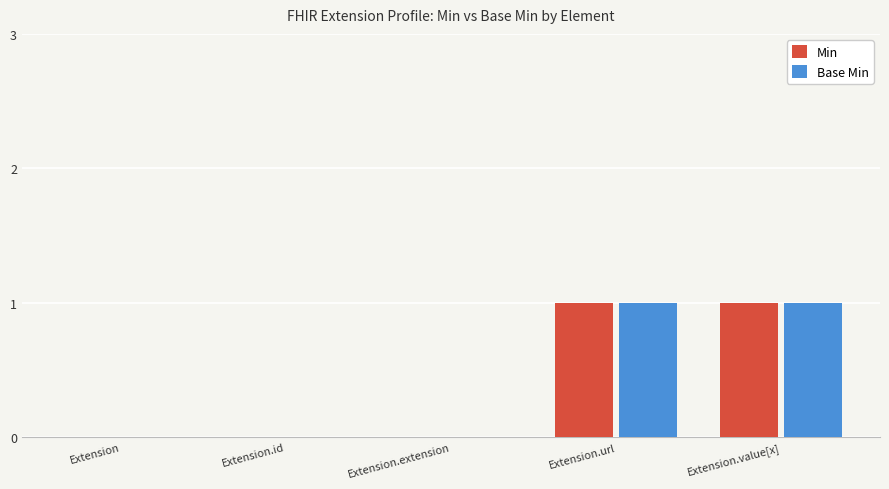

The Min series shows 0 at Extension.id. True or false?

True